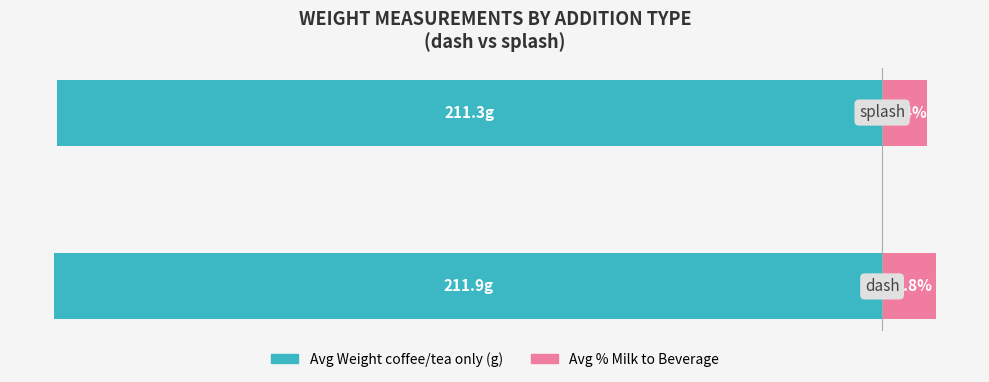

What is the difference between the maximum and minimum values in the Avg % Milk to Beverage series?

2.4